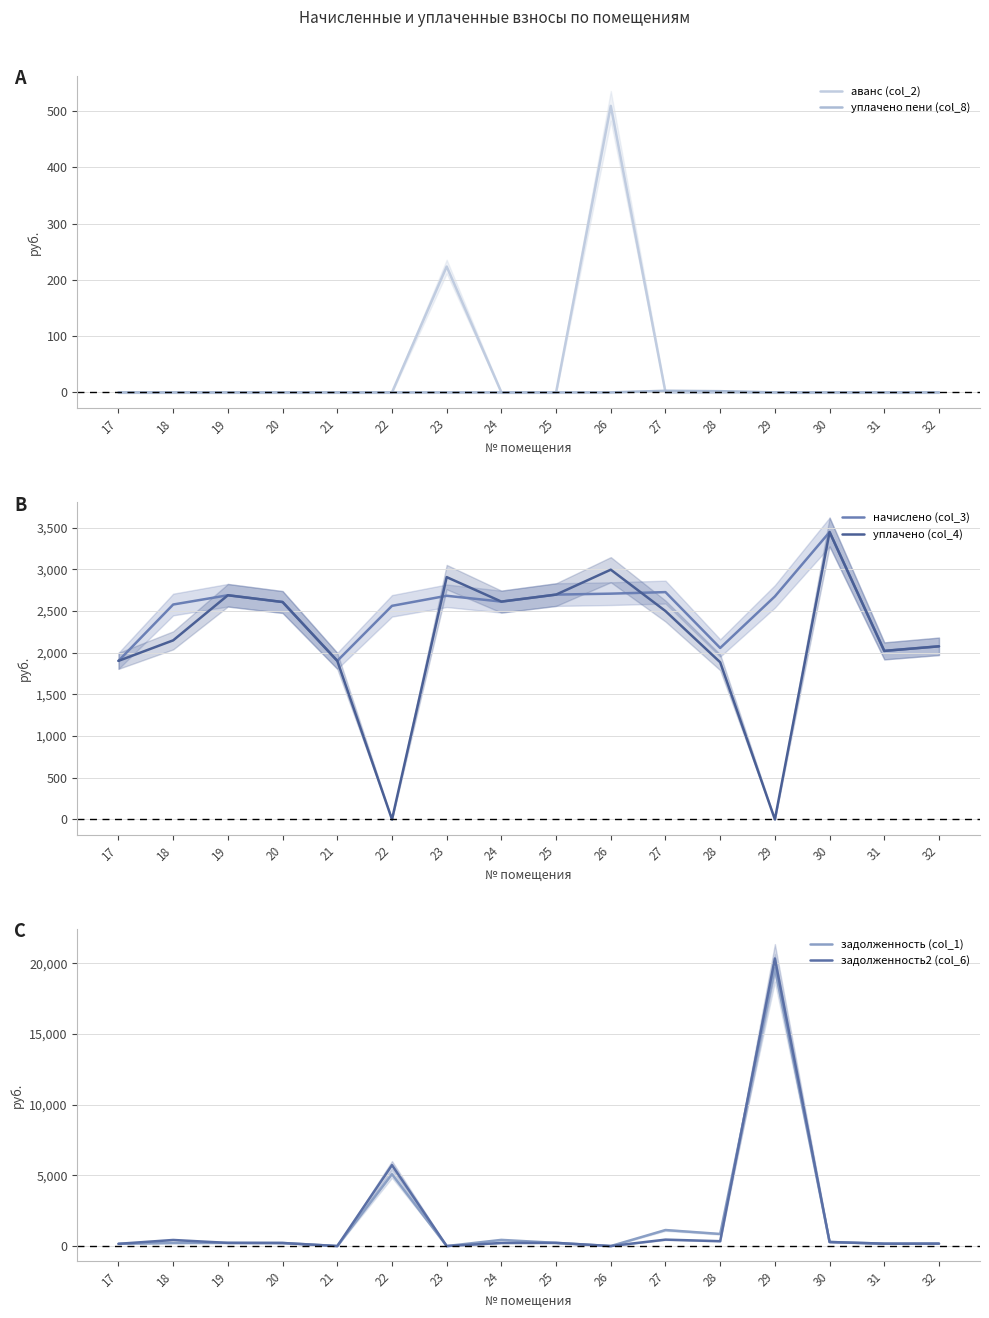

What is the approximate value of уплачено (col_4) at 25?

2698.0